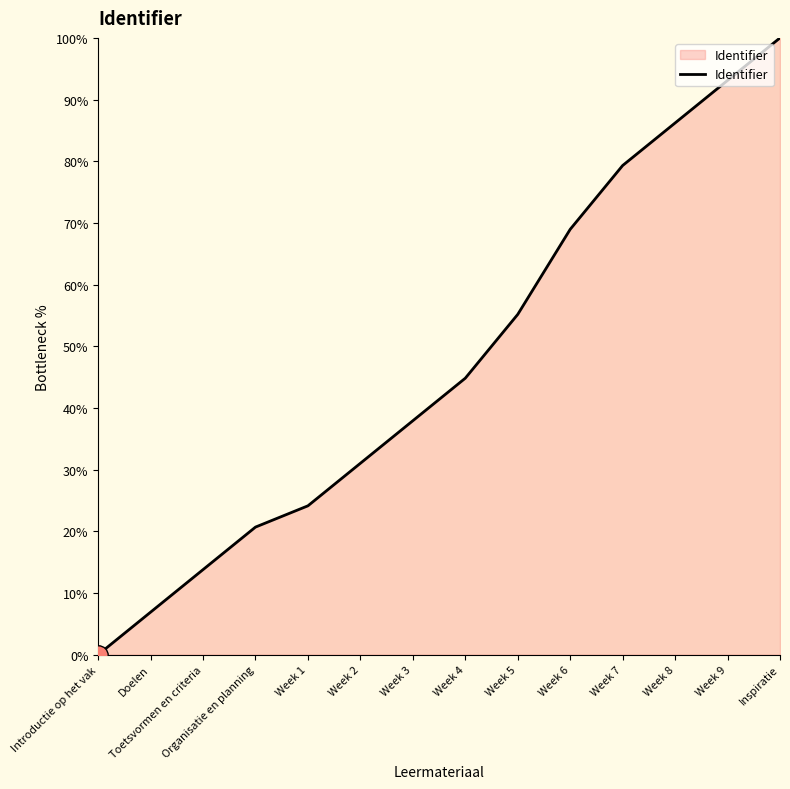

Reading left to right, extract all data points from this chart.

0.0	6.9	13.8	20.7	24.1	31.0	37.9	44.8	55.2	69.0	79.3	86.2	93.1	100.0